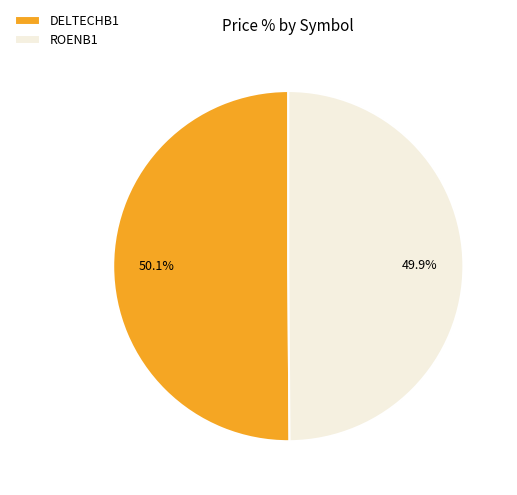

Is there a majority slice in this chart?

Yes